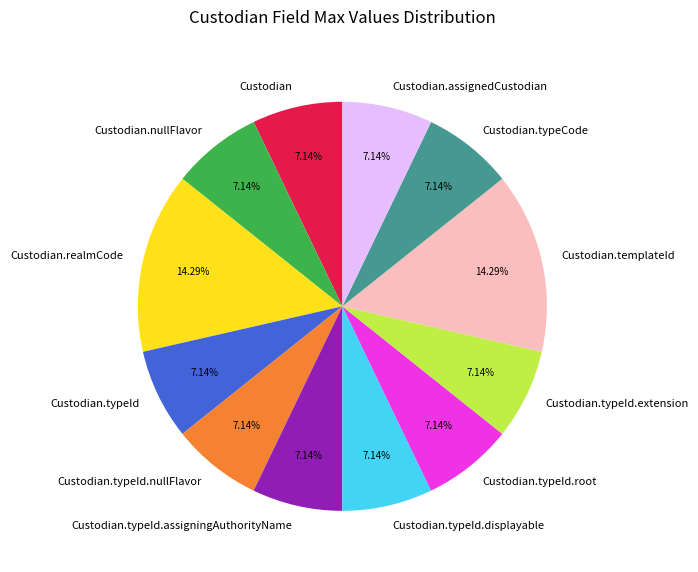

Between Custodian.realmCode and Custodian.nullFlavor, which is larger?

Custodian.realmCode